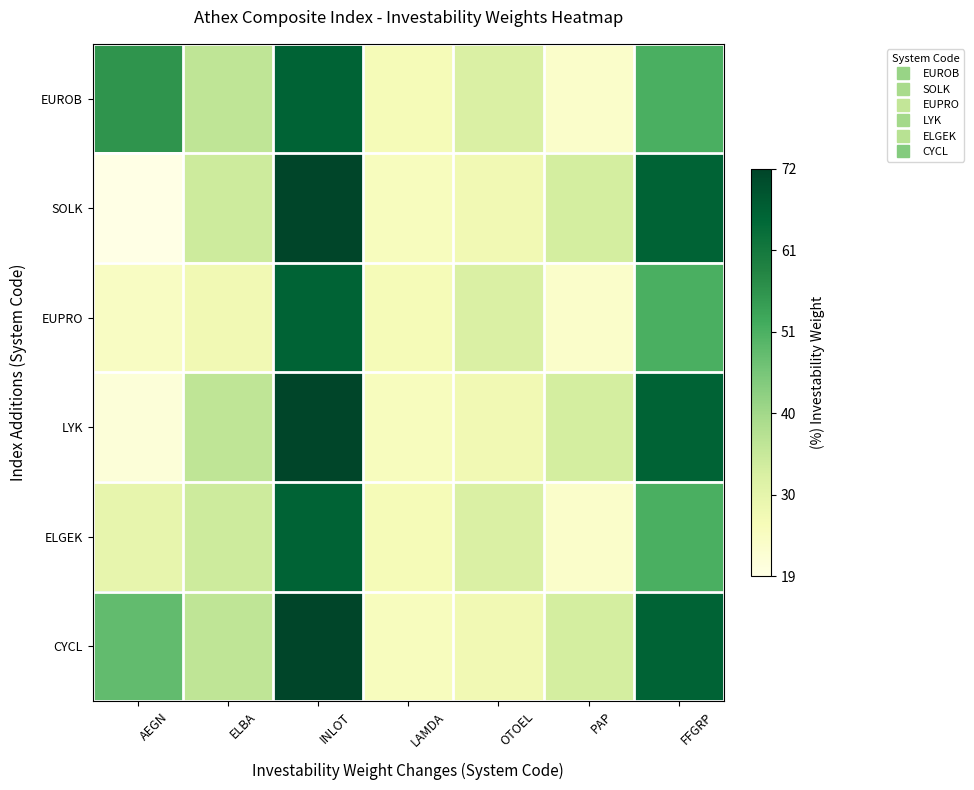

How many data points does each series have?

7